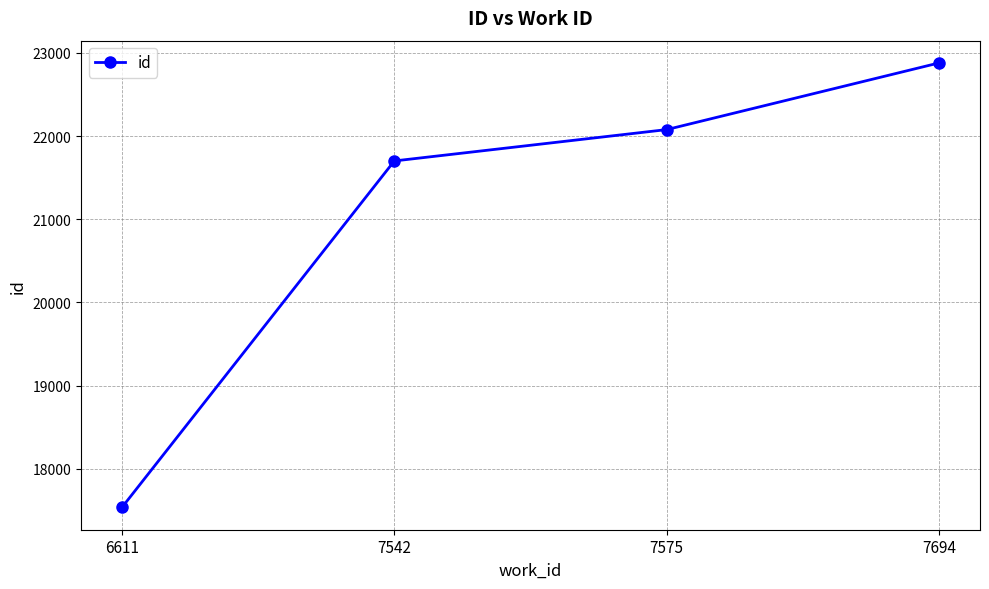

What is the change in value from 6611 to 7542?

+4167